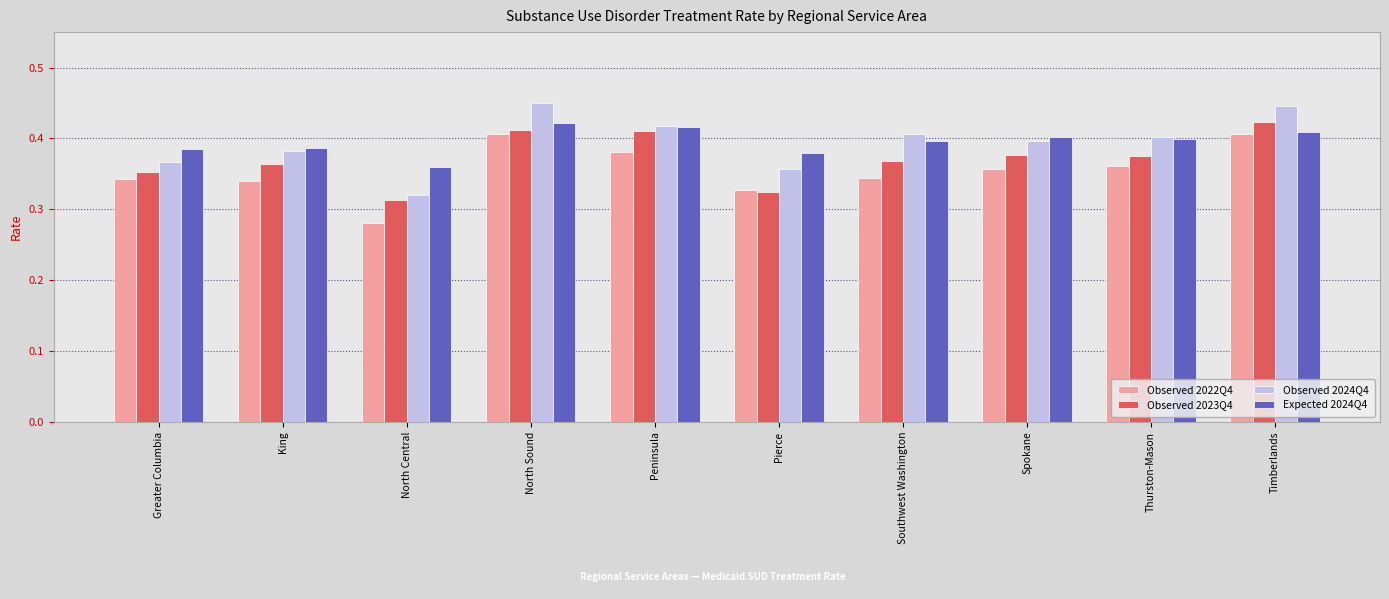

How many bars are there in each group?

4